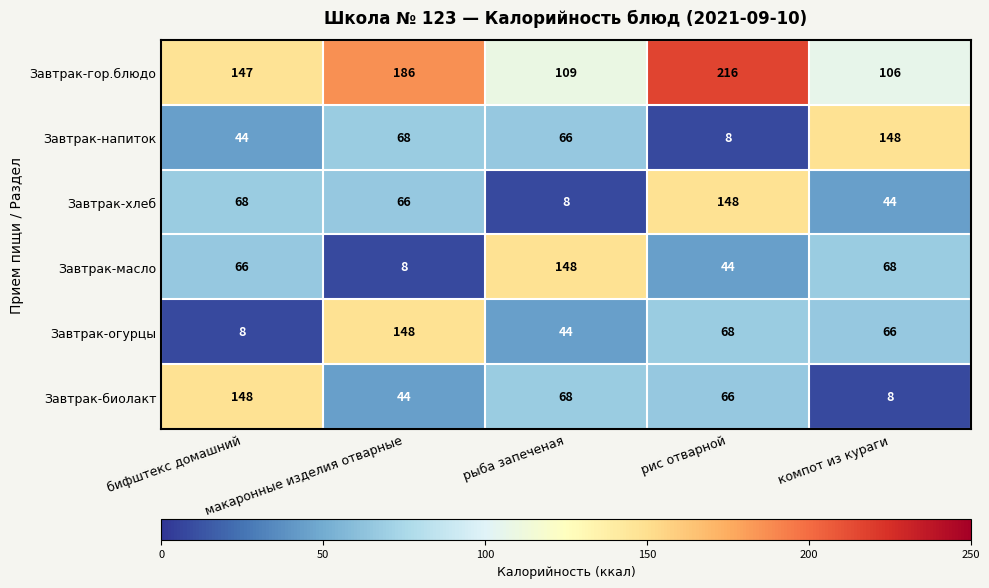

At which category is the sum across all series the highest?

рис отварной